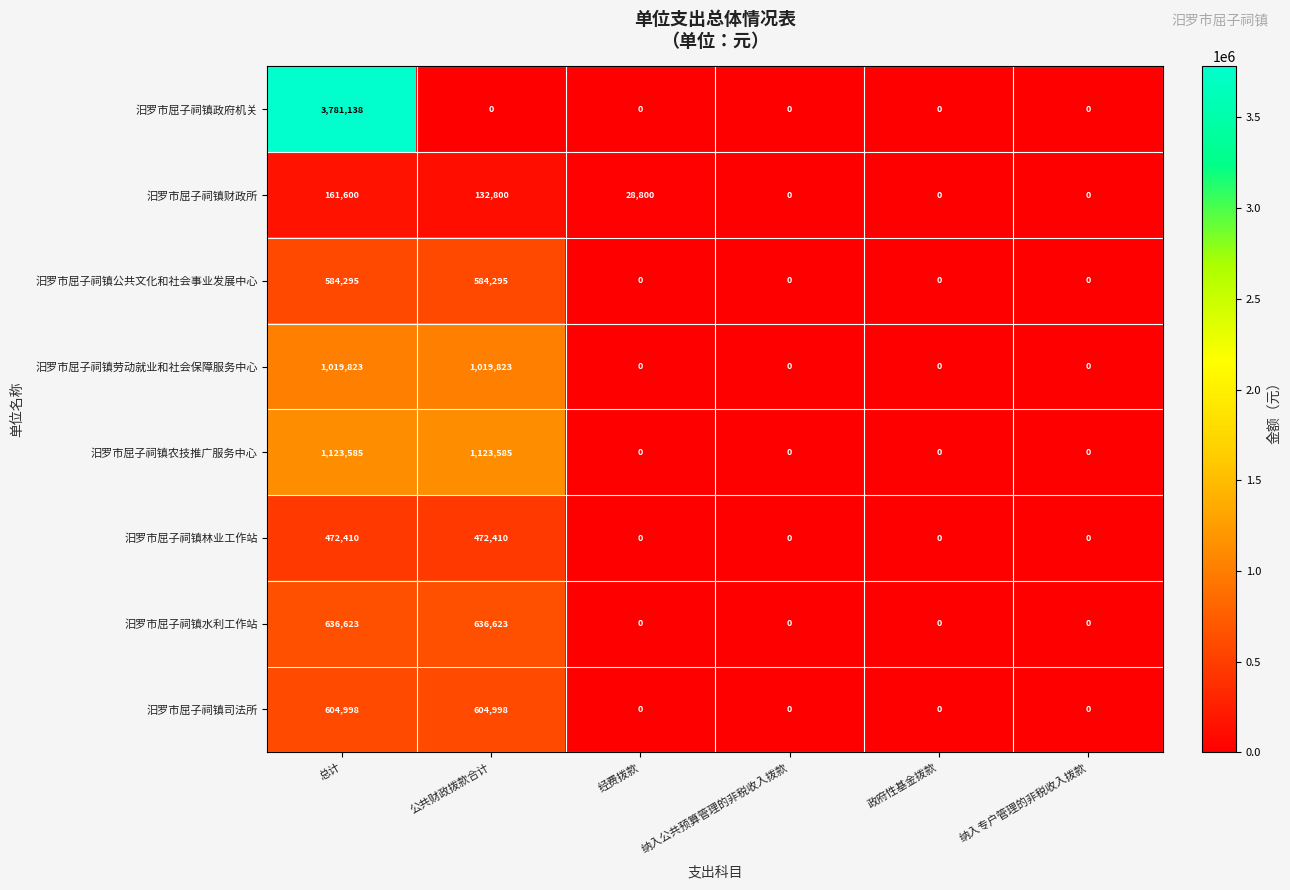

True or false: 汨罗市屈子祠镇农技推广服务中心 has a value of 0 at 政府性基金拨款.

True